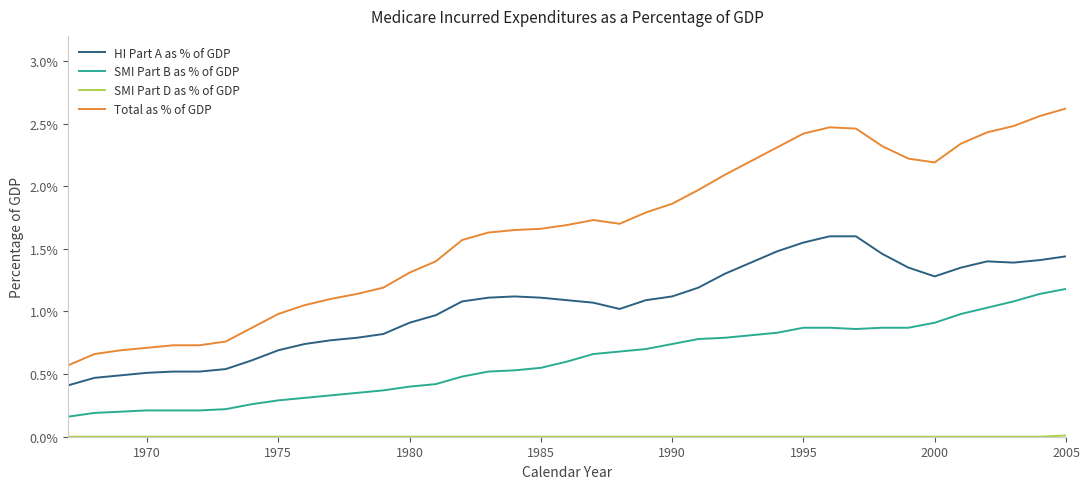

True or false: HI Part A as % of GDP and SMI Part B as % of GDP cross at least once.

False